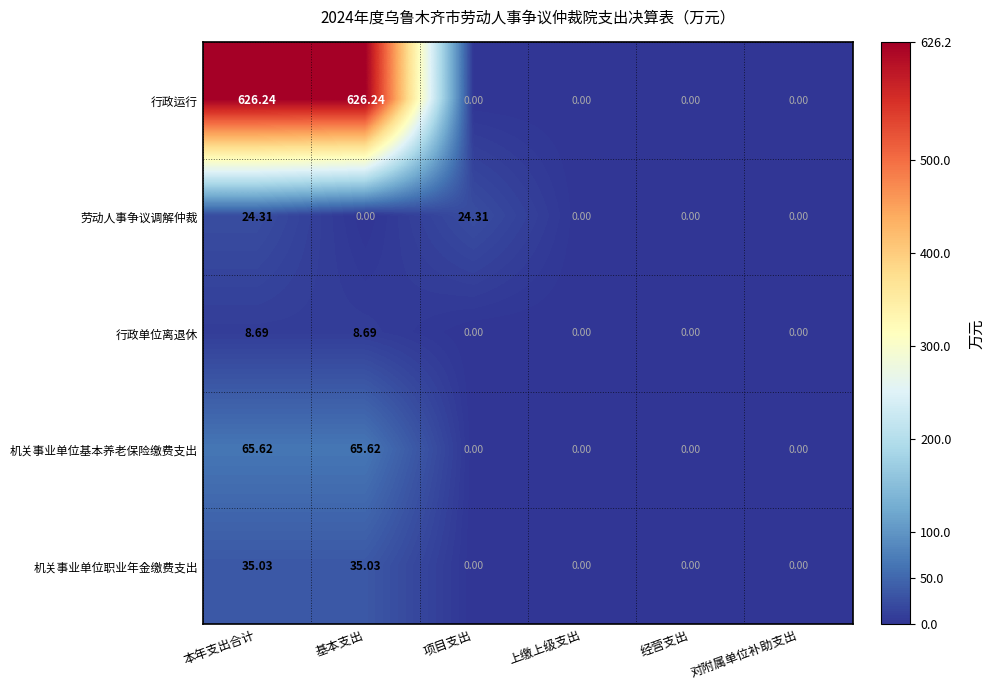

At which category is the sum across all series the highest?

本年支出合计